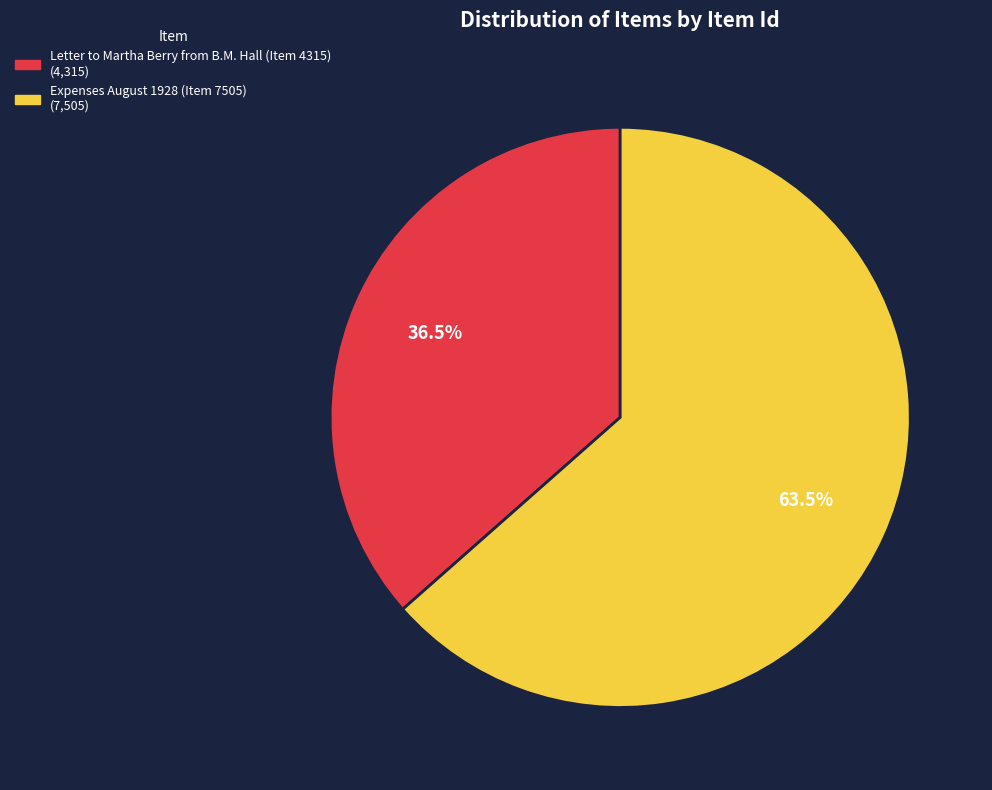

To the nearest percent, what is the average slice percentage?

50%